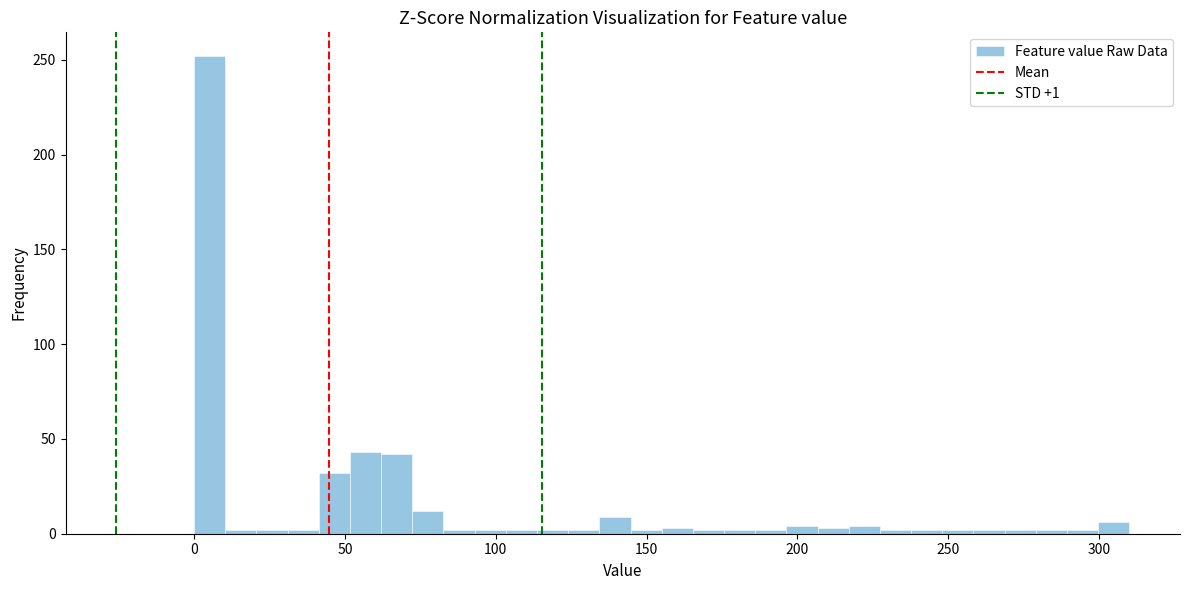

Read against the x-axis, roughly where is the centre of the tallest bar?

5